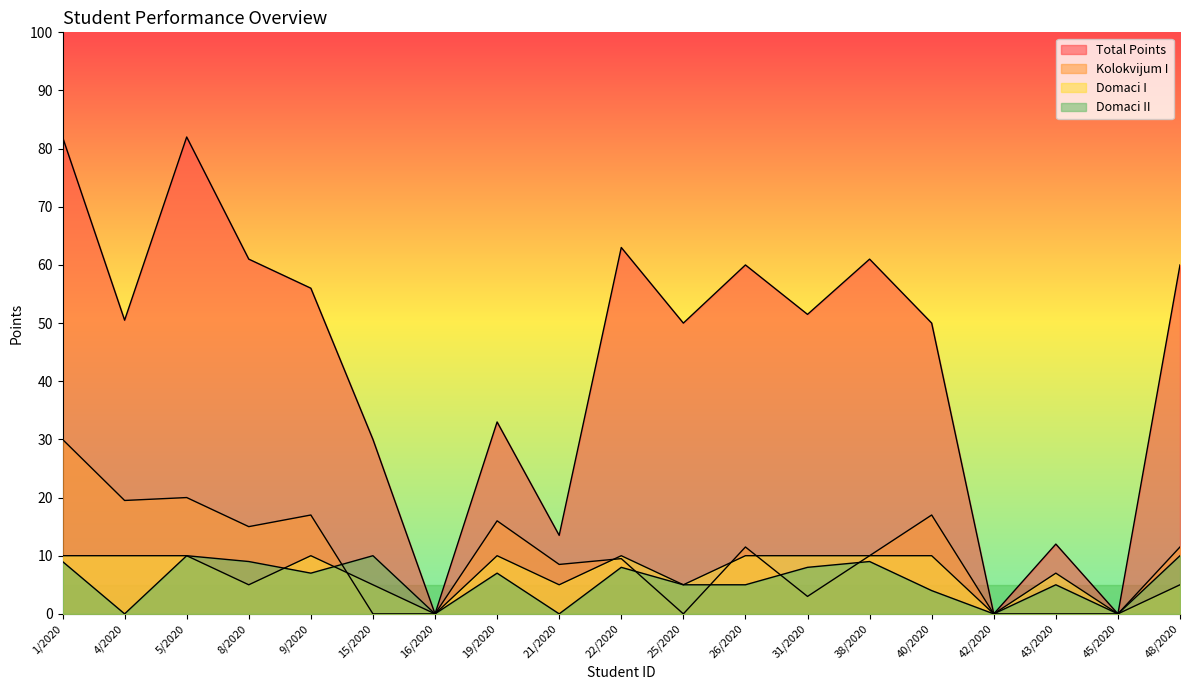

How many lines are shown in the chart?

4